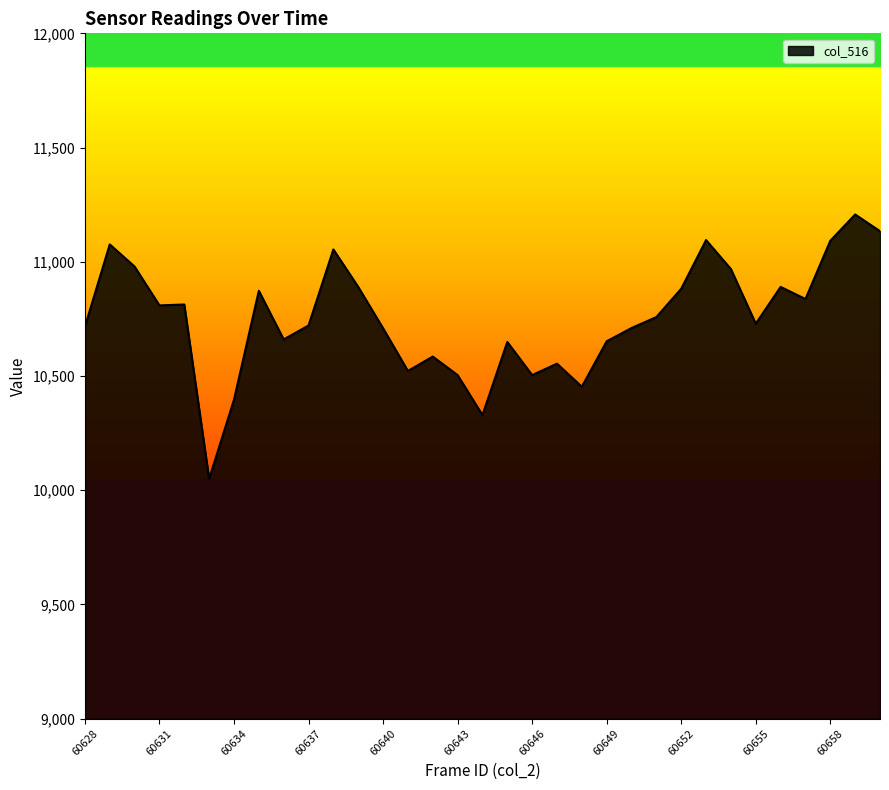

Count the number of categories in the chart.

33